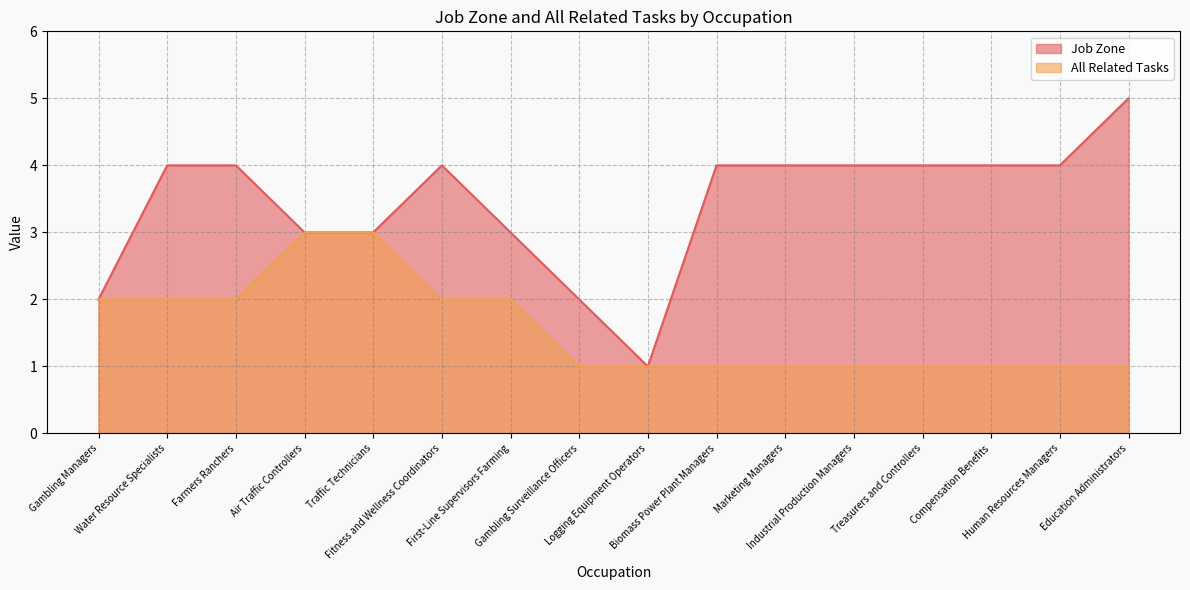

At how many categories does at least one series exceed 4?

1